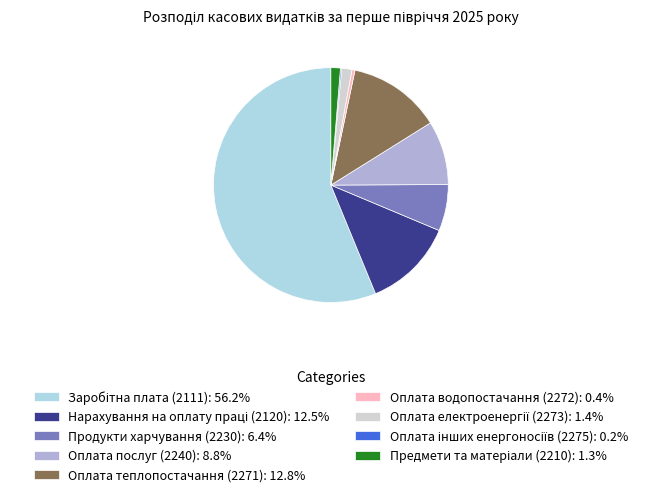

True or false: Продукти харчування (2230) accounts for 1% of the total.

False